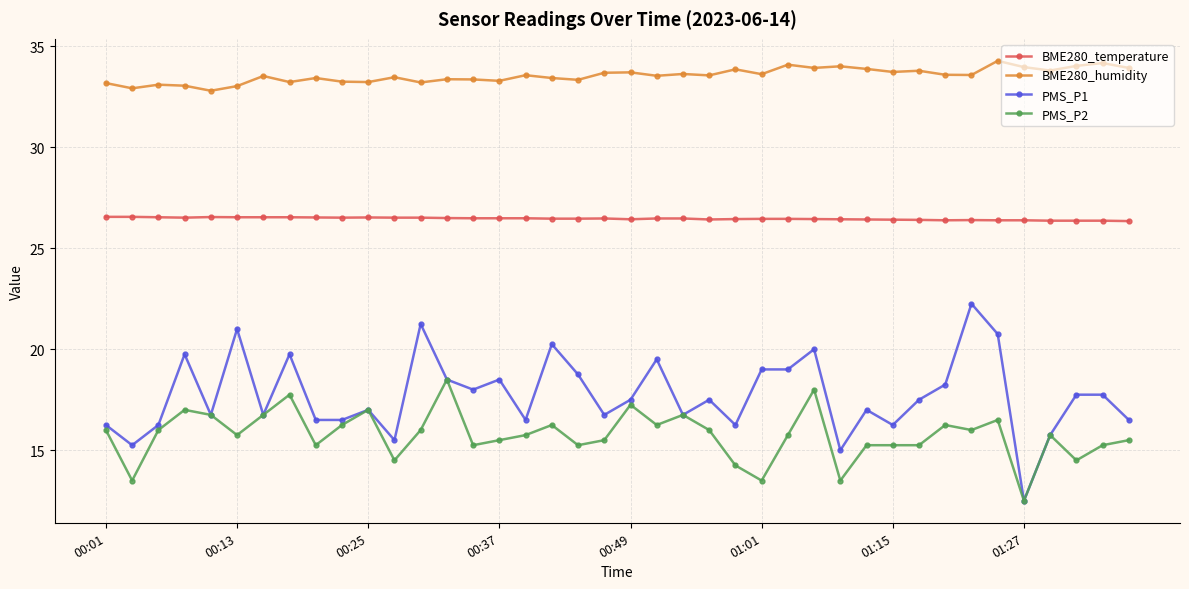

True or false: PMS_P2 and BME280_temperature intersect in this chart.

False